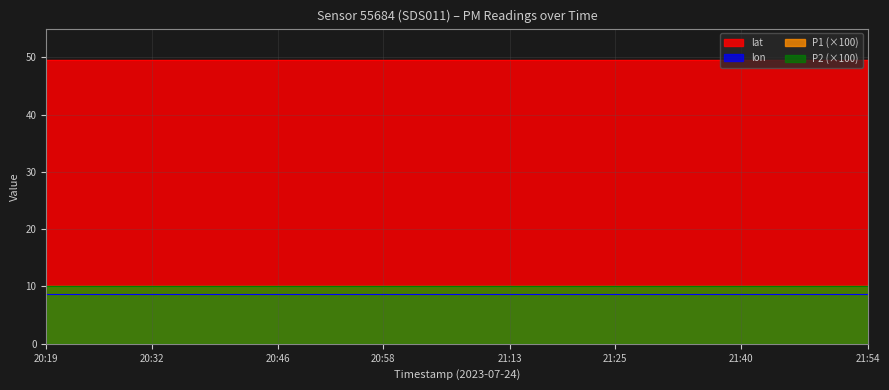

What is the sum of the P1 values at 21:20 and 20:46?

0.2